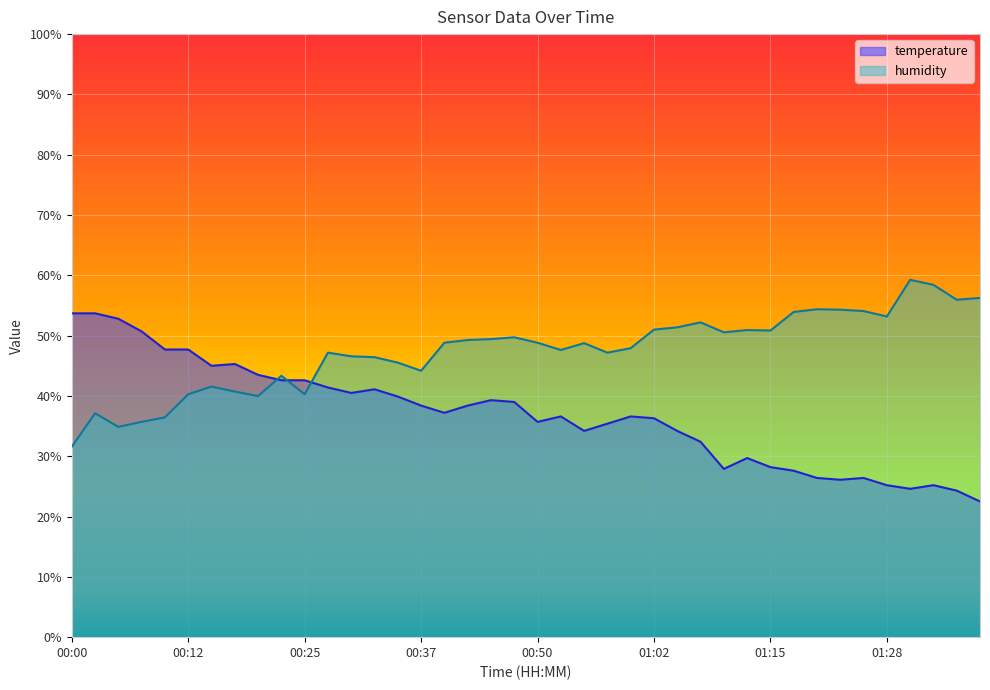

At how many categories does at least one series exceed 31?

40